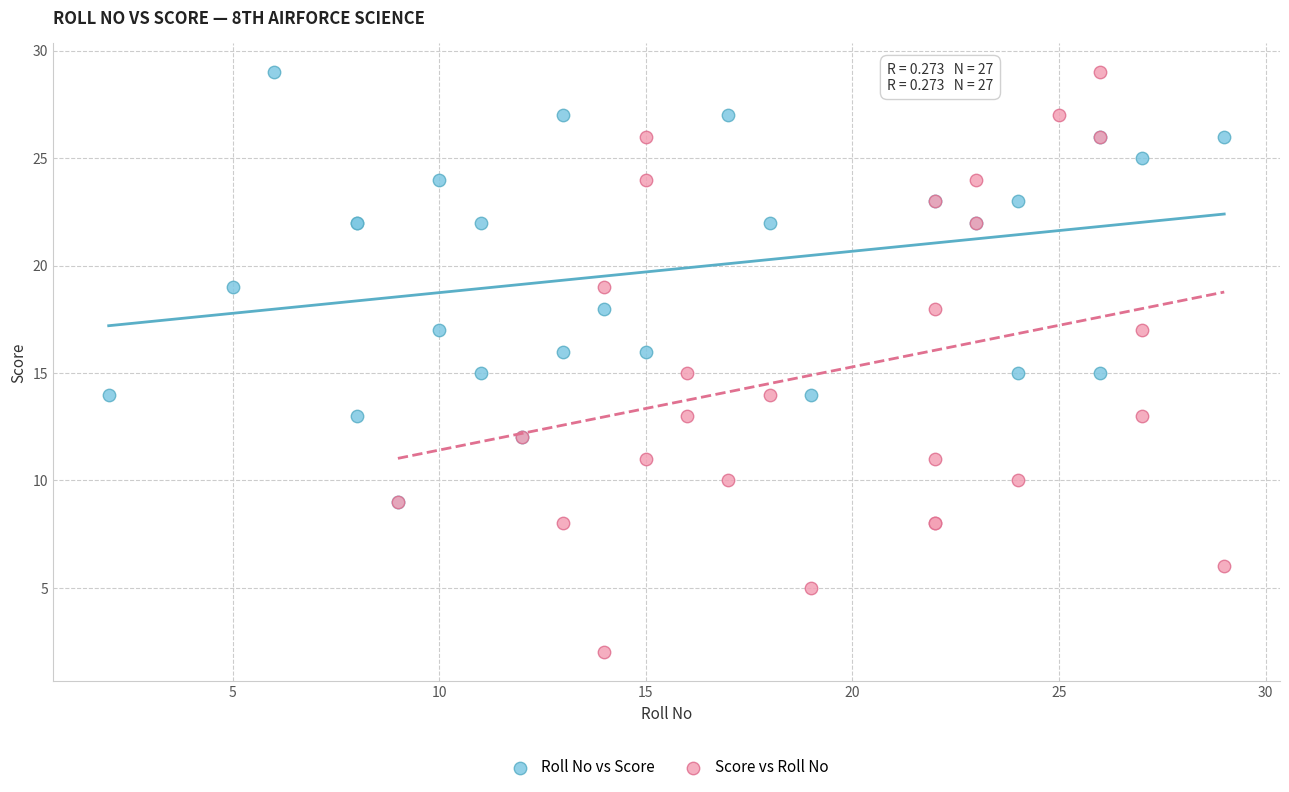

What are all the series names shown in the legend?

Roll No vs Score, Score vs Roll No